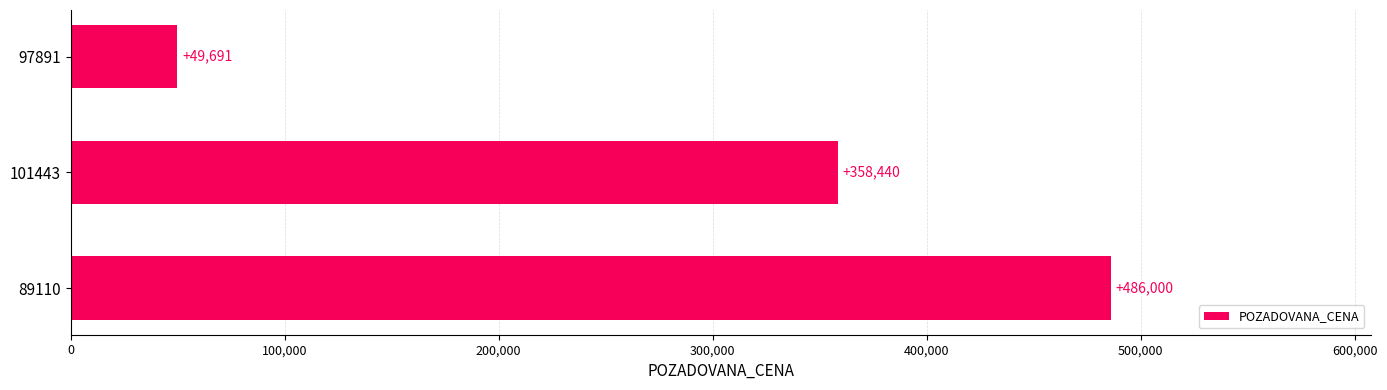

Rank the categories by value from lowest to highest.

97891, 101443, 89110